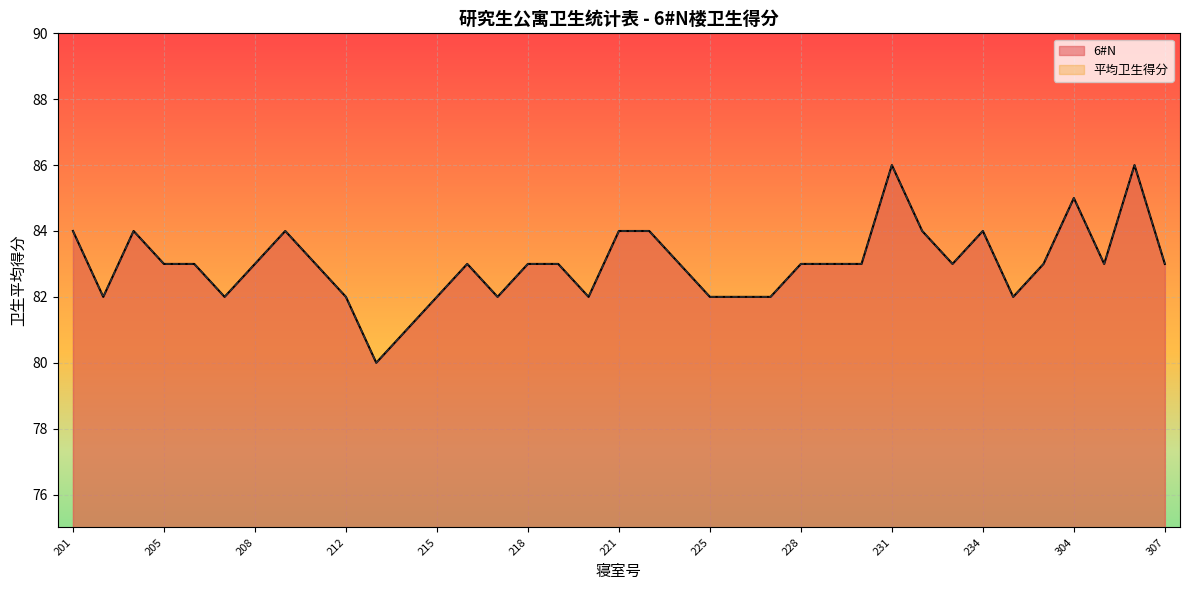

What is the sum of the 6#N values at 230 and 207?

165